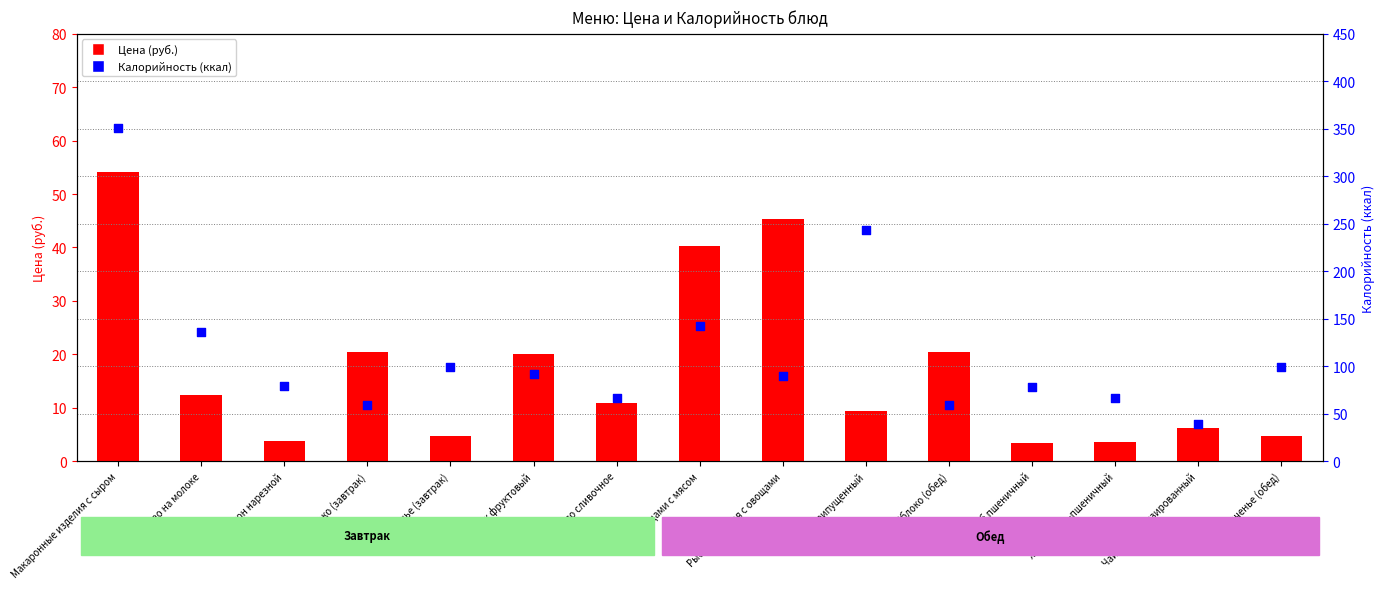

What are all the series names shown in the legend?

Цена (руб.), Калорийность (ккал)